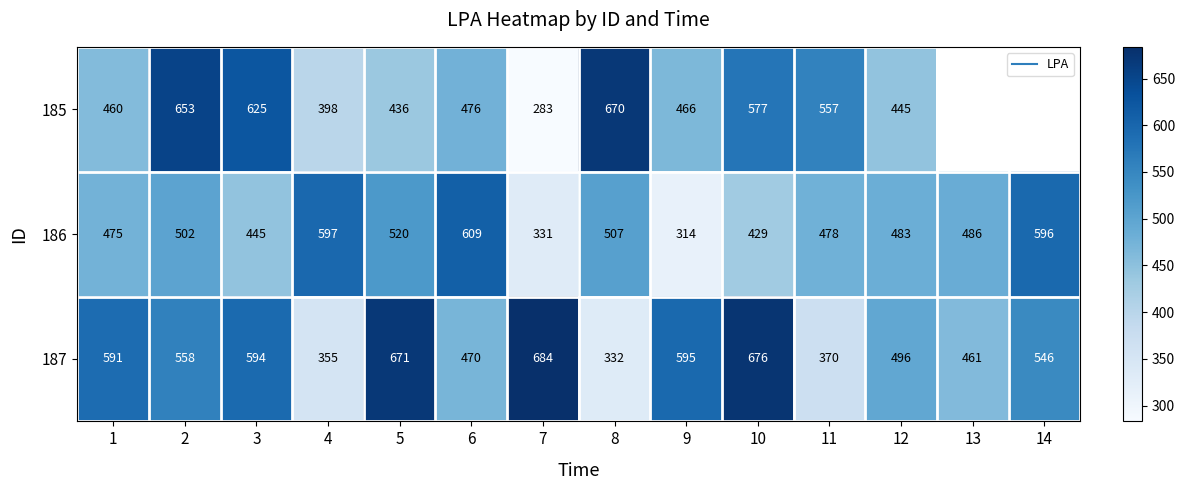

At which label does 187 first exceed 558?

1